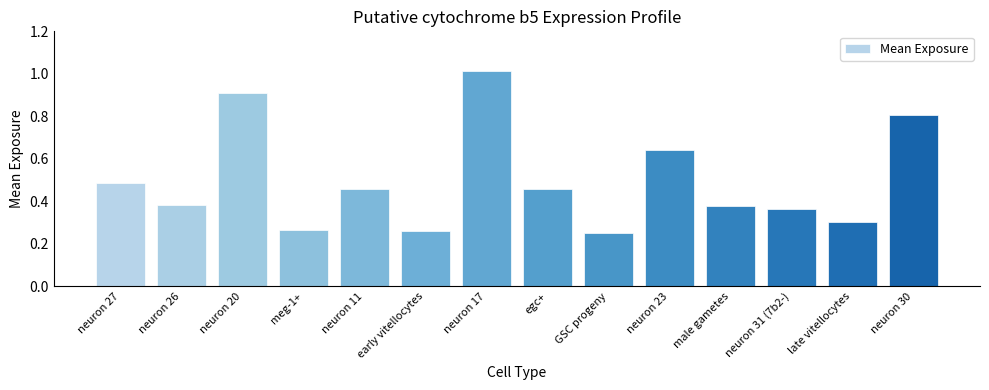

Is it true that the value at neuron 17 is 0.3?

False